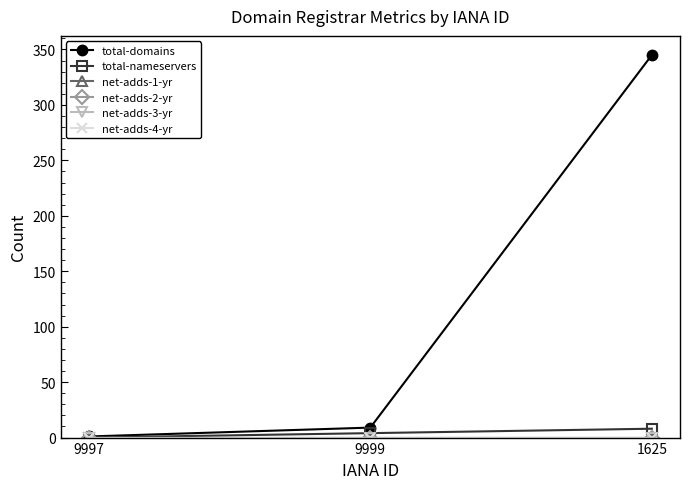

Reading left to right, extract all data points from this chart.

total-domains: 1	9	345
total-nameservers: 0	4	8
net-adds-1-yr: 0	0	0
net-adds-2-yr: 0	0	0
net-adds-3-yr: 0	0	0
net-adds-4-yr: 0	0	0